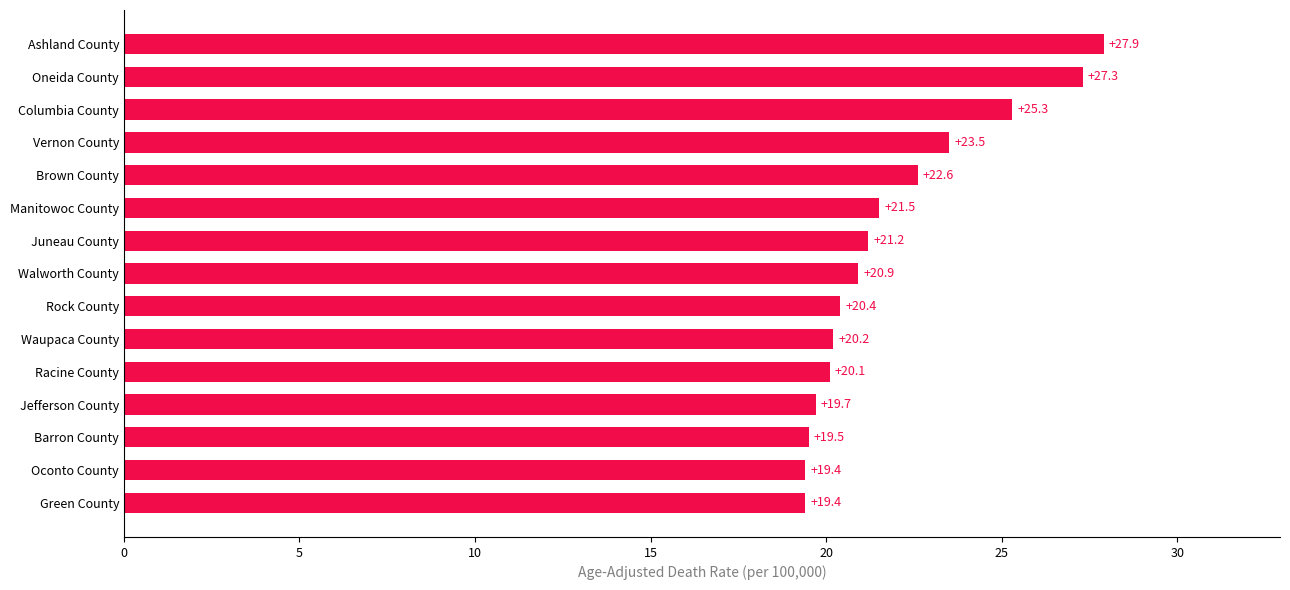

Between Oconto County and Walworth County, which is larger?

Walworth County